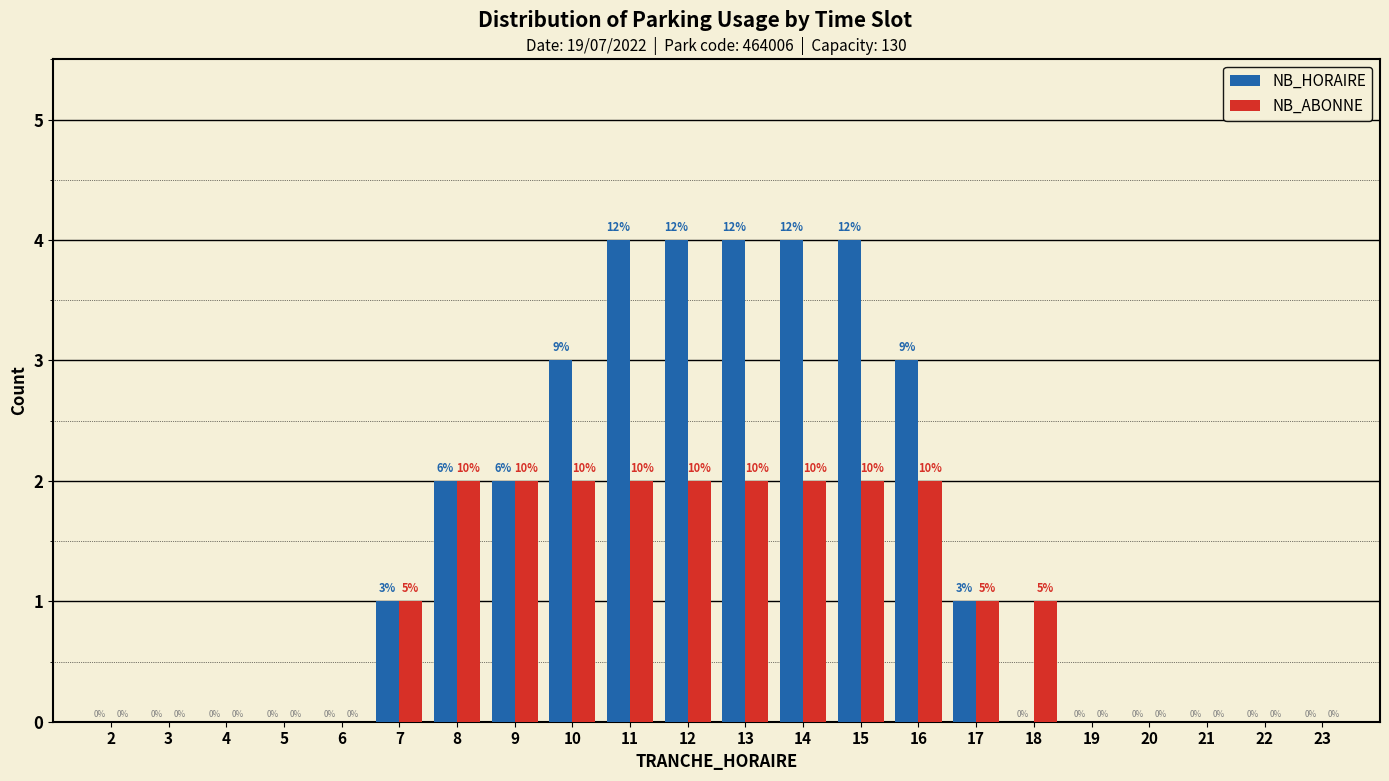

Reading left to right, transcribe all the data shown in this chart.

NB_HORAIRE: 2=0	3=0	4=0	5=0	6=0	7=1	8=2	9=2	10=3	11=4	12=4	13=4	14=4	15=4	16=3	17=1	18=0	19=0	20=0	21=0	22=0	23=0
NB_ABONNE: 2=0	3=0	4=0	5=0	6=0	7=1	8=2	9=2	10=2	11=2	12=2	13=2	14=2	15=2	16=2	17=1	18=1	19=0	20=0	21=0	22=0	23=0